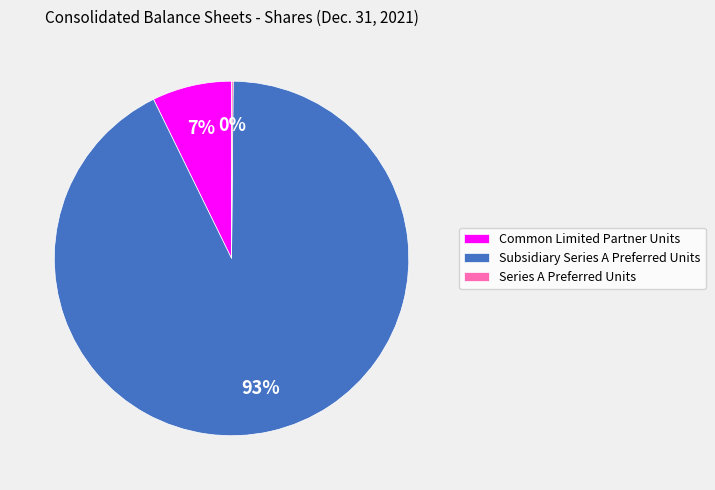

To the nearest percent, what is the average slice percentage?

33%